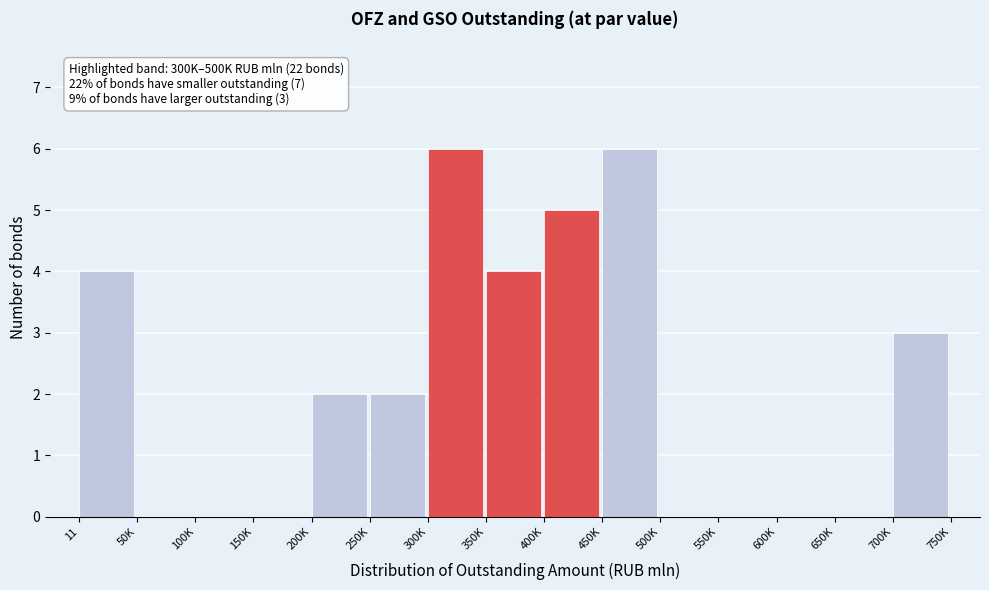

Reading left to right, extract all data points from this chart.

11=4	50K=0	100K=0	150K=0	200K=2	250K=2	300K=6	350K=4	400K=5	450K=6	500K=0	550K=0	600K=0	650K=0	700K=3